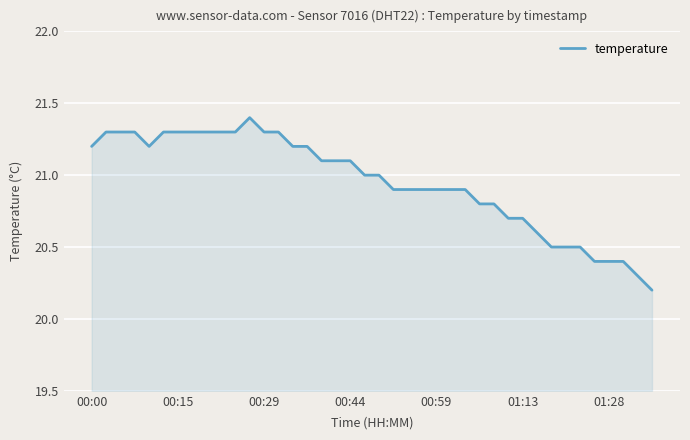

What is the smallest value displayed?

20.2